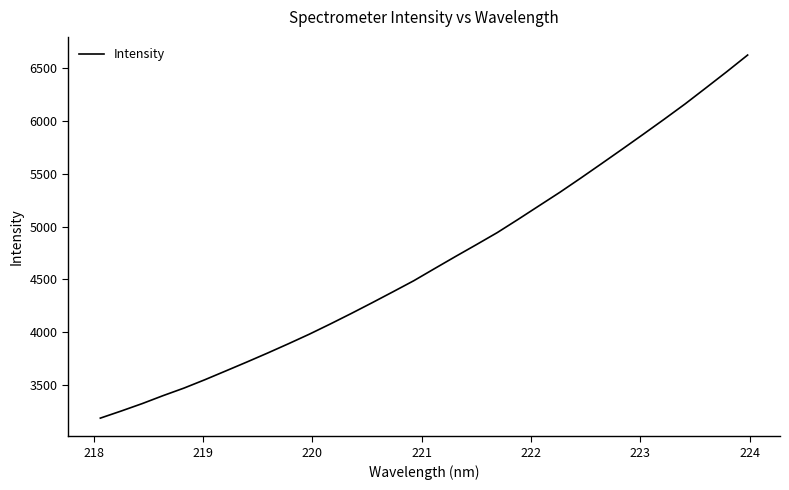

True or false: there are more than 0 points higher than both neighbors.

False